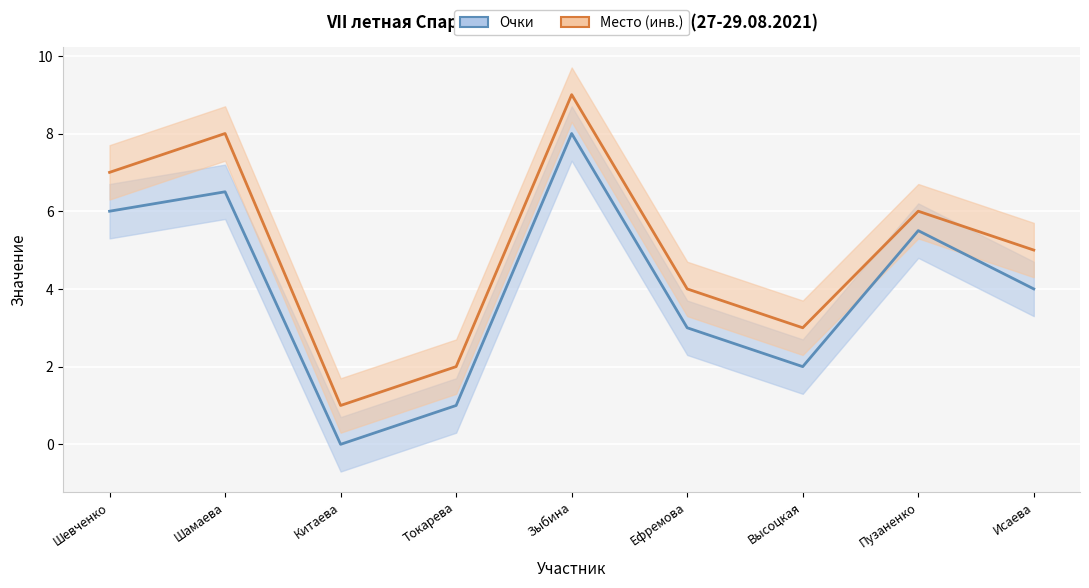

Which series has the widest spread of values?

Очки